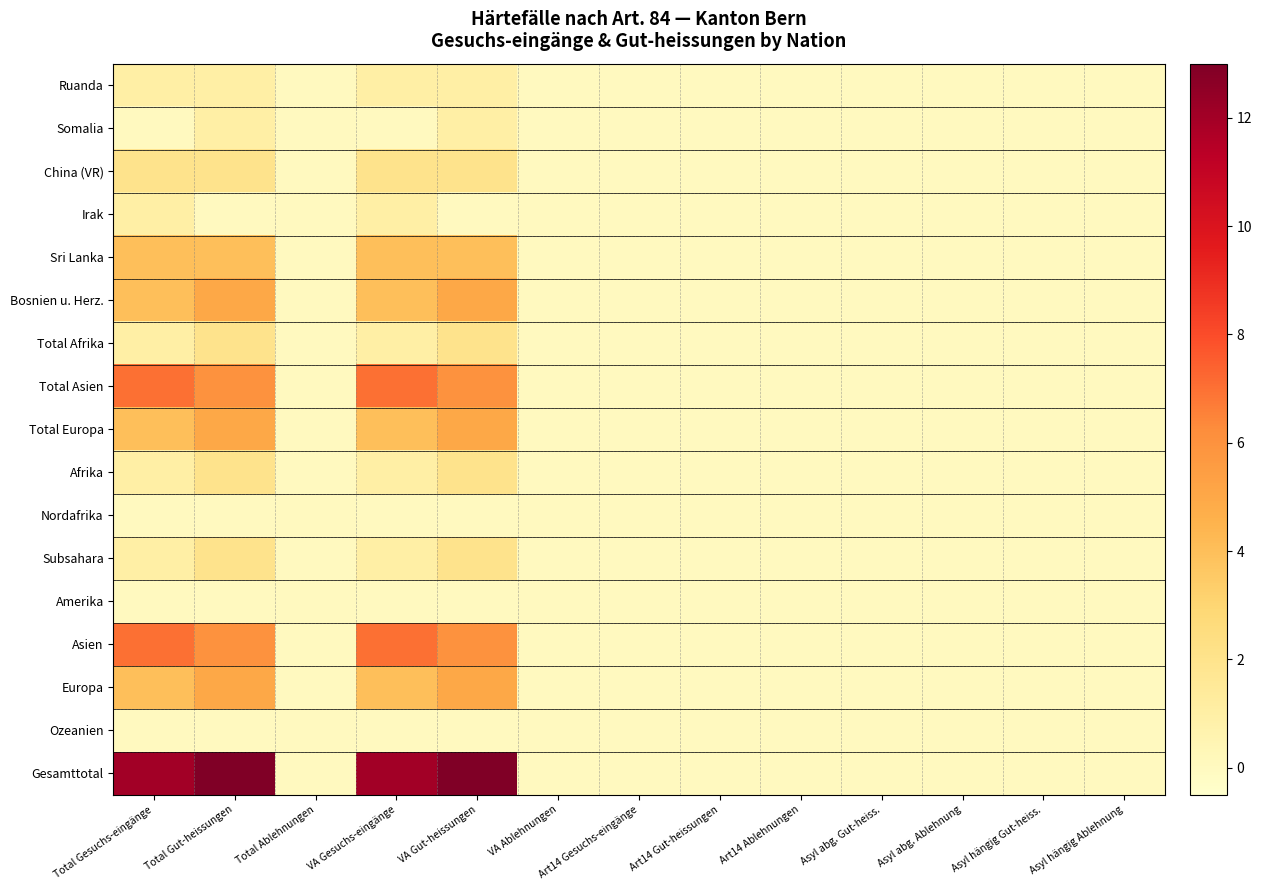

Reading left to right, what are all the values shown in this chart?

Ruanda: Total Gesuchs-eingänge=1	Total Gut-heissungen=1	Total Ablehnungen=0	VA Gesuchs-eingänge=1	VA Gut-heissungen=1	VA Ablehnungen=0	Art14 Gesuchs-eingänge=0	Art14 Gut-heissungen=0	Art14 Ablehnungen=0	Asyl abg. Gut-heiss.=0	Asyl abg. Ablehnung=0	Asyl hängig Gut-heiss.=0	Asyl hängig Ablehnung=0
Somalia: Total Gesuchs-eingänge=0	Total Gut-heissungen=1	Total Ablehnungen=0	VA Gesuchs-eingänge=0	VA Gut-heissungen=1	VA Ablehnungen=0	Art14 Gesuchs-eingänge=0	Art14 Gut-heissungen=0	Art14 Ablehnungen=0	Asyl abg. Gut-heiss.=0	Asyl abg. Ablehnung=0	Asyl hängig Gut-heiss.=0	Asyl hängig Ablehnung=0
China (VR): Total Gesuchs-eingänge=2	Total Gut-heissungen=2	Total Ablehnungen=0	VA Gesuchs-eingänge=2	VA Gut-heissungen=2	VA Ablehnungen=0	Art14 Gesuchs-eingänge=0	Art14 Gut-heissungen=0	Art14 Ablehnungen=0	Asyl abg. Gut-heiss.=0	Asyl abg. Ablehnung=0	Asyl hängig Gut-heiss.=0	Asyl hängig Ablehnung=0
Irak: Total Gesuchs-eingänge=1	Total Gut-heissungen=0	Total Ablehnungen=0	VA Gesuchs-eingänge=1	VA Gut-heissungen=0	VA Ablehnungen=0	Art14 Gesuchs-eingänge=0	Art14 Gut-heissungen=0	Art14 Ablehnungen=0	Asyl abg. Gut-heiss.=0	Asyl abg. Ablehnung=0	Asyl hängig Gut-heiss.=0	Asyl hängig Ablehnung=0
Sri Lanka: Total Gesuchs-eingänge=4	Total Gut-heissungen=4	Total Ablehnungen=0	VA Gesuchs-eingänge=4	VA Gut-heissungen=4	VA Ablehnungen=0	Art14 Gesuchs-eingänge=0	Art14 Gut-heissungen=0	Art14 Ablehnungen=0	Asyl abg. Gut-heiss.=0	Asyl abg. Ablehnung=0	Asyl hängig Gut-heiss.=0	Asyl hängig Ablehnung=0
Bosnien u. Herz.: Total Gesuchs-eingänge=4	Total Gut-heissungen=5	Total Ablehnungen=0	VA Gesuchs-eingänge=4	VA Gut-heissungen=5	VA Ablehnungen=0	Art14 Gesuchs-eingänge=0	Art14 Gut-heissungen=0	Art14 Ablehnungen=0	Asyl abg. Gut-heiss.=0	Asyl abg. Ablehnung=0	Asyl hängig Gut-heiss.=0	Asyl hängig Ablehnung=0
Total Afrika: Total Gesuchs-eingänge=1	Total Gut-heissungen=2	Total Ablehnungen=0	VA Gesuchs-eingänge=1	VA Gut-heissungen=2	VA Ablehnungen=0	Art14 Gesuchs-eingänge=0	Art14 Gut-heissungen=0	Art14 Ablehnungen=0	Asyl abg. Gut-heiss.=0	Asyl abg. Ablehnung=0	Asyl hängig Gut-heiss.=0	Asyl hängig Ablehnung=0
Total Asien: Total Gesuchs-eingänge=7	Total Gut-heissungen=6	Total Ablehnungen=0	VA Gesuchs-eingänge=7	VA Gut-heissungen=6	VA Ablehnungen=0	Art14 Gesuchs-eingänge=0	Art14 Gut-heissungen=0	Art14 Ablehnungen=0	Asyl abg. Gut-heiss.=0	Asyl abg. Ablehnung=0	Asyl hängig Gut-heiss.=0	Asyl hängig Ablehnung=0
Total Europa: Total Gesuchs-eingänge=4	Total Gut-heissungen=5	Total Ablehnungen=0	VA Gesuchs-eingänge=4	VA Gut-heissungen=5	VA Ablehnungen=0	Art14 Gesuchs-eingänge=0	Art14 Gut-heissungen=0	Art14 Ablehnungen=0	Asyl abg. Gut-heiss.=0	Asyl abg. Ablehnung=0	Asyl hängig Gut-heiss.=0	Asyl hängig Ablehnung=0
Afrika: Total Gesuchs-eingänge=1	Total Gut-heissungen=2	Total Ablehnungen=0	VA Gesuchs-eingänge=1	VA Gut-heissungen=2	VA Ablehnungen=0	Art14 Gesuchs-eingänge=0	Art14 Gut-heissungen=0	Art14 Ablehnungen=0	Asyl abg. Gut-heiss.=0	Asyl abg. Ablehnung=0	Asyl hängig Gut-heiss.=0	Asyl hängig Ablehnung=0
Nordafrika: Total Gesuchs-eingänge=0	Total Gut-heissungen=0	Total Ablehnungen=0	VA Gesuchs-eingänge=0	VA Gut-heissungen=0	VA Ablehnungen=0	Art14 Gesuchs-eingänge=0	Art14 Gut-heissungen=0	Art14 Ablehnungen=0	Asyl abg. Gut-heiss.=0	Asyl abg. Ablehnung=0	Asyl hängig Gut-heiss.=0	Asyl hängig Ablehnung=0
Subsahara: Total Gesuchs-eingänge=1	Total Gut-heissungen=2	Total Ablehnungen=0	VA Gesuchs-eingänge=1	VA Gut-heissungen=2	VA Ablehnungen=0	Art14 Gesuchs-eingänge=0	Art14 Gut-heissungen=0	Art14 Ablehnungen=0	Asyl abg. Gut-heiss.=0	Asyl abg. Ablehnung=0	Asyl hängig Gut-heiss.=0	Asyl hängig Ablehnung=0
Amerika: Total Gesuchs-eingänge=0	Total Gut-heissungen=0	Total Ablehnungen=0	VA Gesuchs-eingänge=0	VA Gut-heissungen=0	VA Ablehnungen=0	Art14 Gesuchs-eingänge=0	Art14 Gut-heissungen=0	Art14 Ablehnungen=0	Asyl abg. Gut-heiss.=0	Asyl abg. Ablehnung=0	Asyl hängig Gut-heiss.=0	Asyl hängig Ablehnung=0
Asien: Total Gesuchs-eingänge=7	Total Gut-heissungen=6	Total Ablehnungen=0	VA Gesuchs-eingänge=7	VA Gut-heissungen=6	VA Ablehnungen=0	Art14 Gesuchs-eingänge=0	Art14 Gut-heissungen=0	Art14 Ablehnungen=0	Asyl abg. Gut-heiss.=0	Asyl abg. Ablehnung=0	Asyl hängig Gut-heiss.=0	Asyl hängig Ablehnung=0
Europa: Total Gesuchs-eingänge=4	Total Gut-heissungen=5	Total Ablehnungen=0	VA Gesuchs-eingänge=4	VA Gut-heissungen=5	VA Ablehnungen=0	Art14 Gesuchs-eingänge=0	Art14 Gut-heissungen=0	Art14 Ablehnungen=0	Asyl abg. Gut-heiss.=0	Asyl abg. Ablehnung=0	Asyl hängig Gut-heiss.=0	Asyl hängig Ablehnung=0
Ozeanien: Total Gesuchs-eingänge=0	Total Gut-heissungen=0	Total Ablehnungen=0	VA Gesuchs-eingänge=0	VA Gut-heissungen=0	VA Ablehnungen=0	Art14 Gesuchs-eingänge=0	Art14 Gut-heissungen=0	Art14 Ablehnungen=0	Asyl abg. Gut-heiss.=0	Asyl abg. Ablehnung=0	Asyl hängig Gut-heiss.=0	Asyl hängig Ablehnung=0
Gesamttotal: Total Gesuchs-eingänge=12	Total Gut-heissungen=13	Total Ablehnungen=0	VA Gesuchs-eingänge=12	VA Gut-heissungen=13	VA Ablehnungen=0	Art14 Gesuchs-eingänge=0	Art14 Gut-heissungen=0	Art14 Ablehnungen=0	Asyl abg. Gut-heiss.=0	Asyl abg. Ablehnung=0	Asyl hängig Gut-heiss.=0	Asyl hängig Ablehnung=0